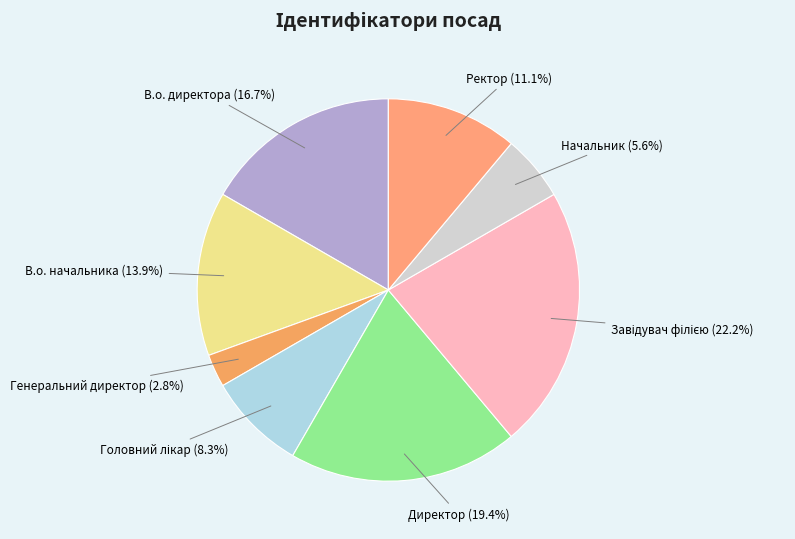

Which slice is the smallest?

Генеральний директор